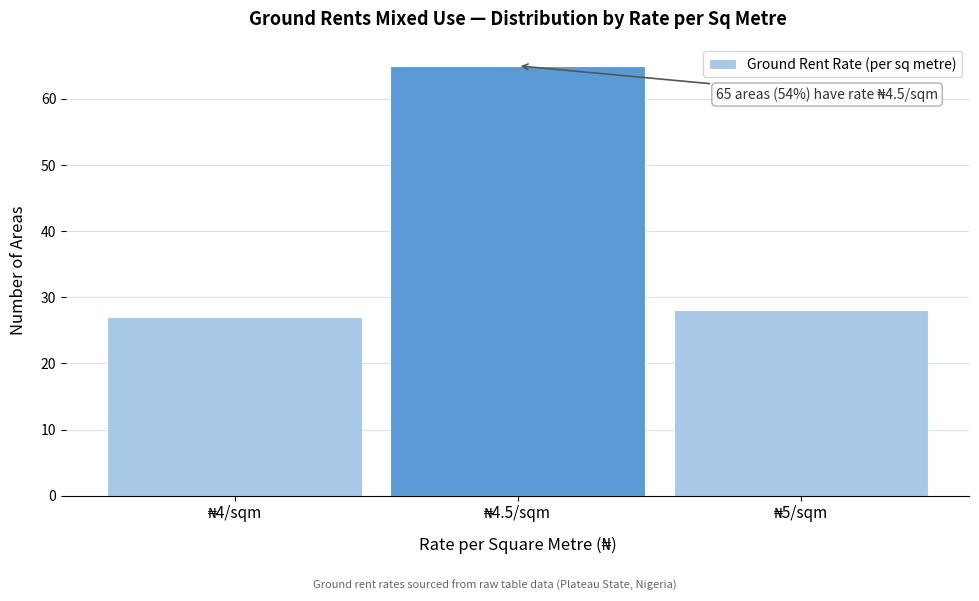

Over which range of the x-axis is the bar tallest?

4.25 to 4.75